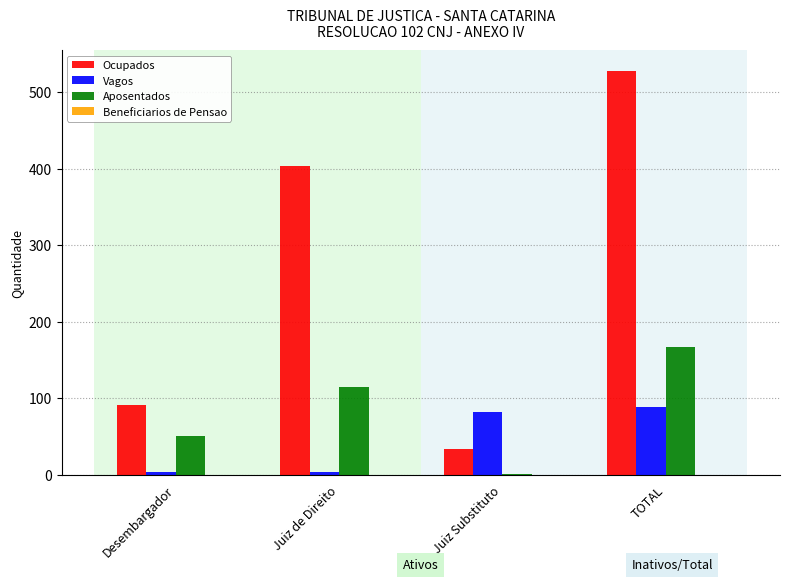

What is the maximum value shown in the chart?

528